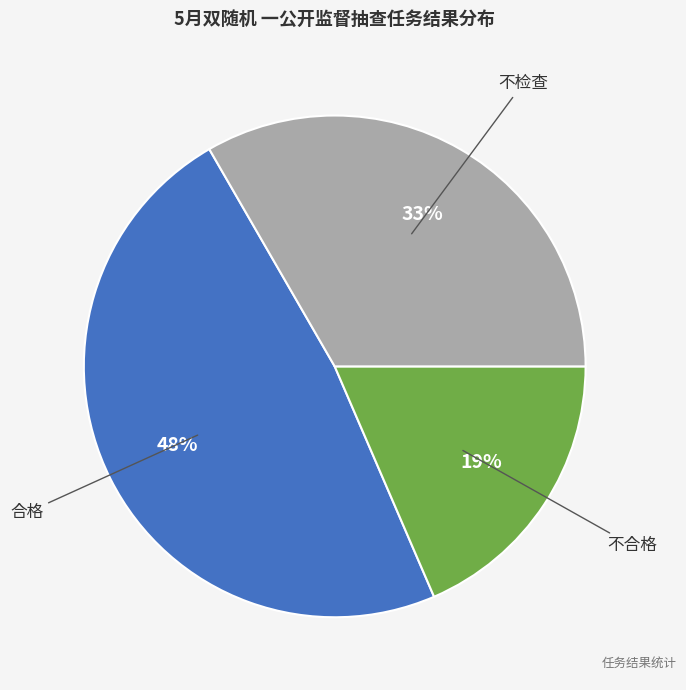

Is there any slice that represents more than half of the pie?

No